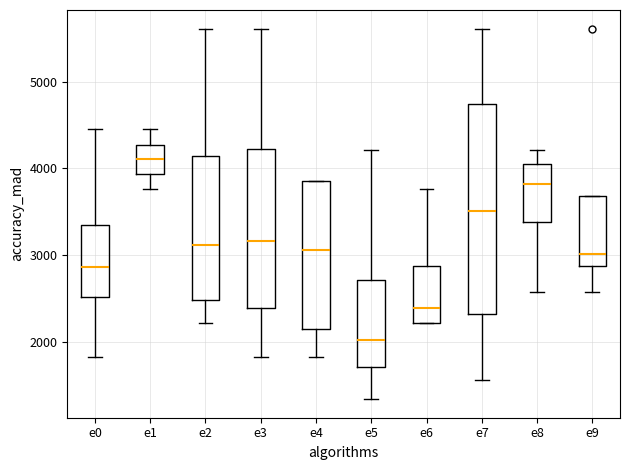

Where does the lower whisker of the box for e4 end on the y-axis? The values are not printed on the chart, so give them approximately, as read against the axis.

1800